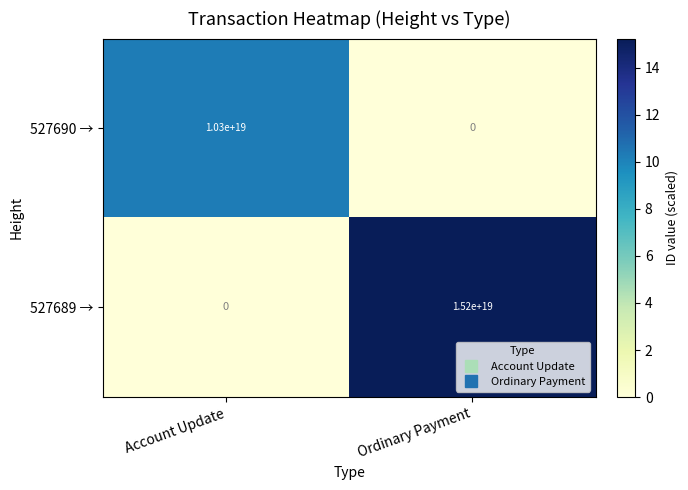

At which label is 527690 → closest to 5150000000000000000?

Account Update